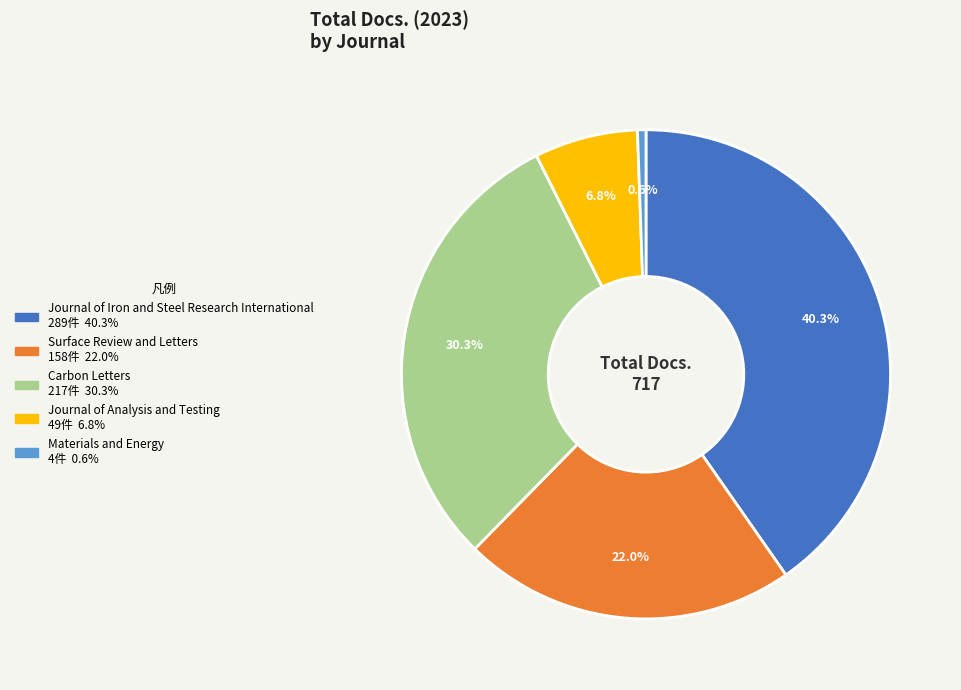

How many segments does this pie chart have?

5